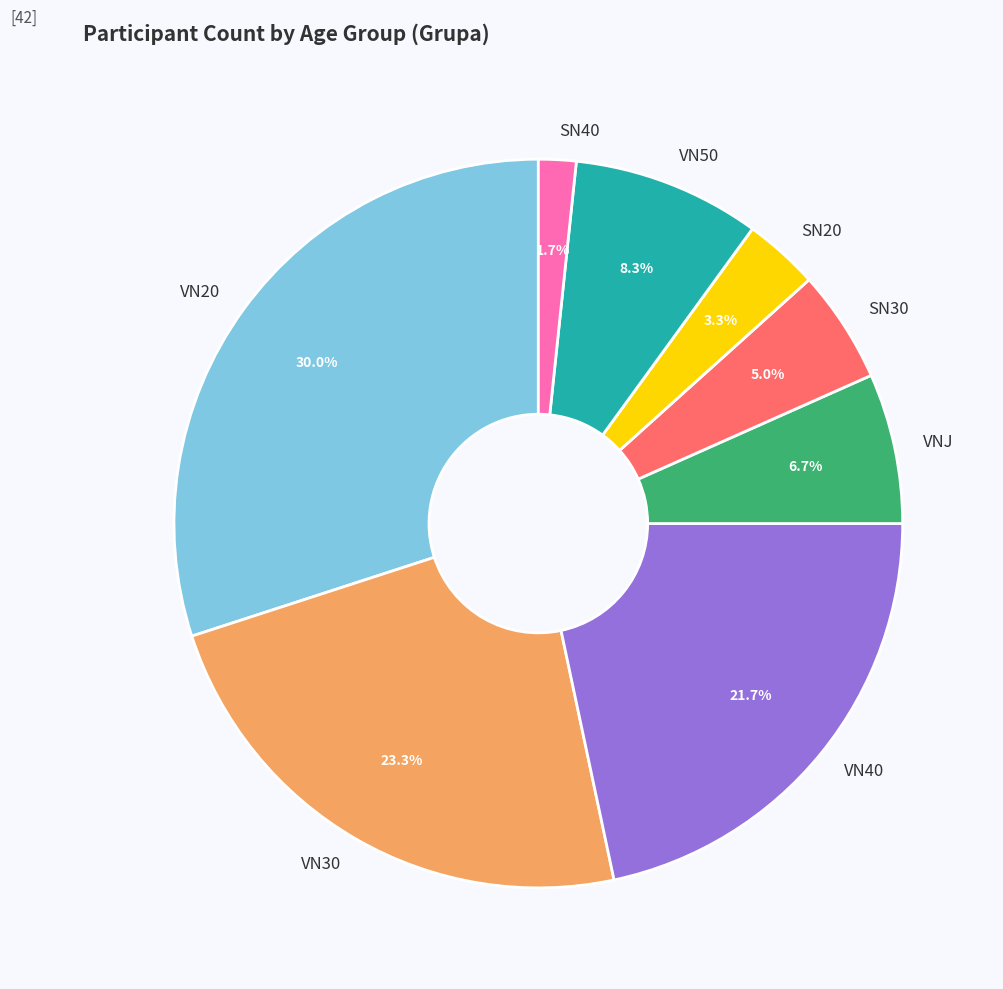

True or false: VN50 accounts for 20% of the total.

False